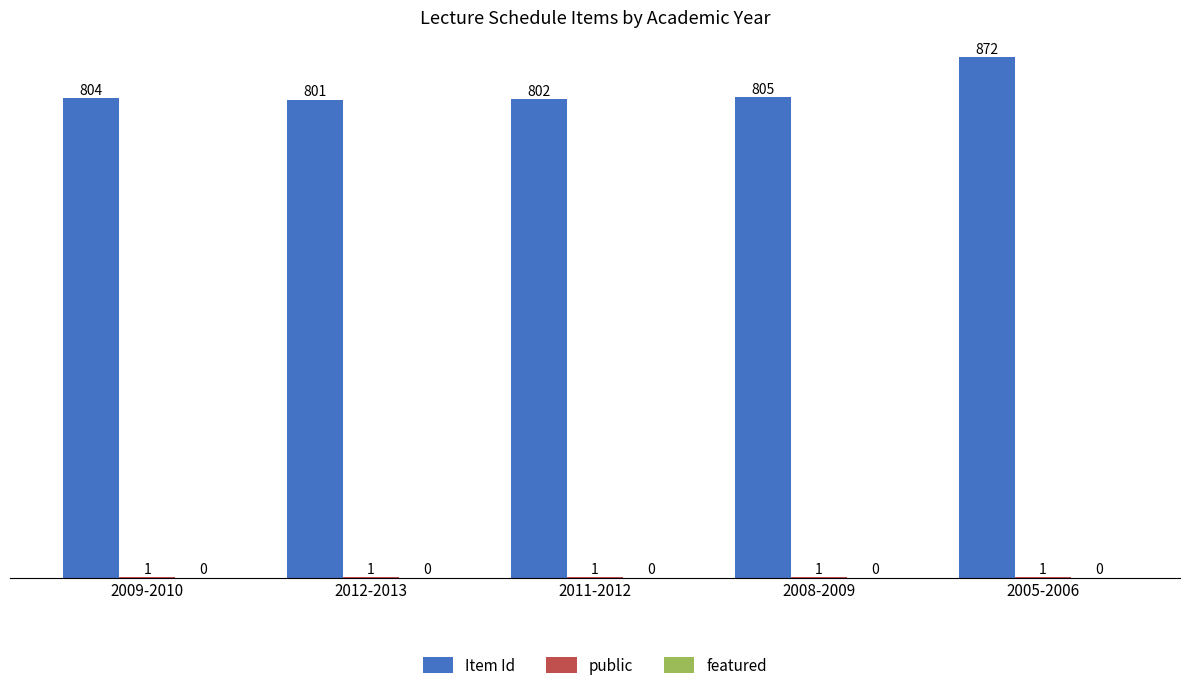

What is the maximum value shown in the chart?

872